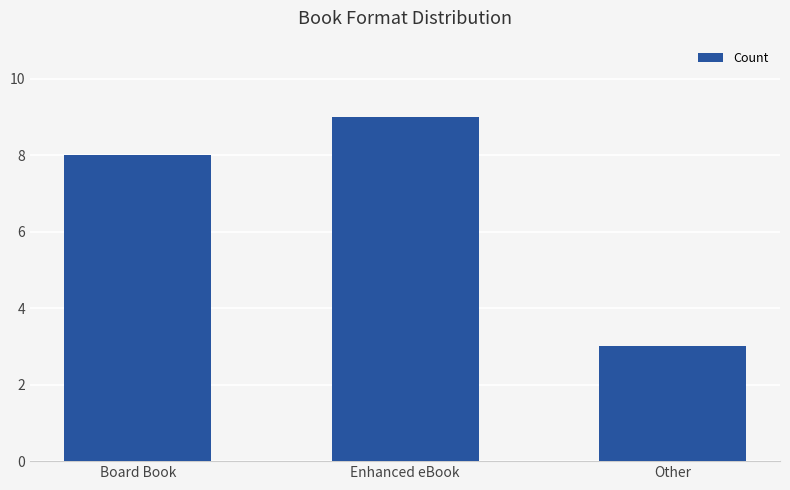

Is it true that the value at Enhanced eBook is 15?

False